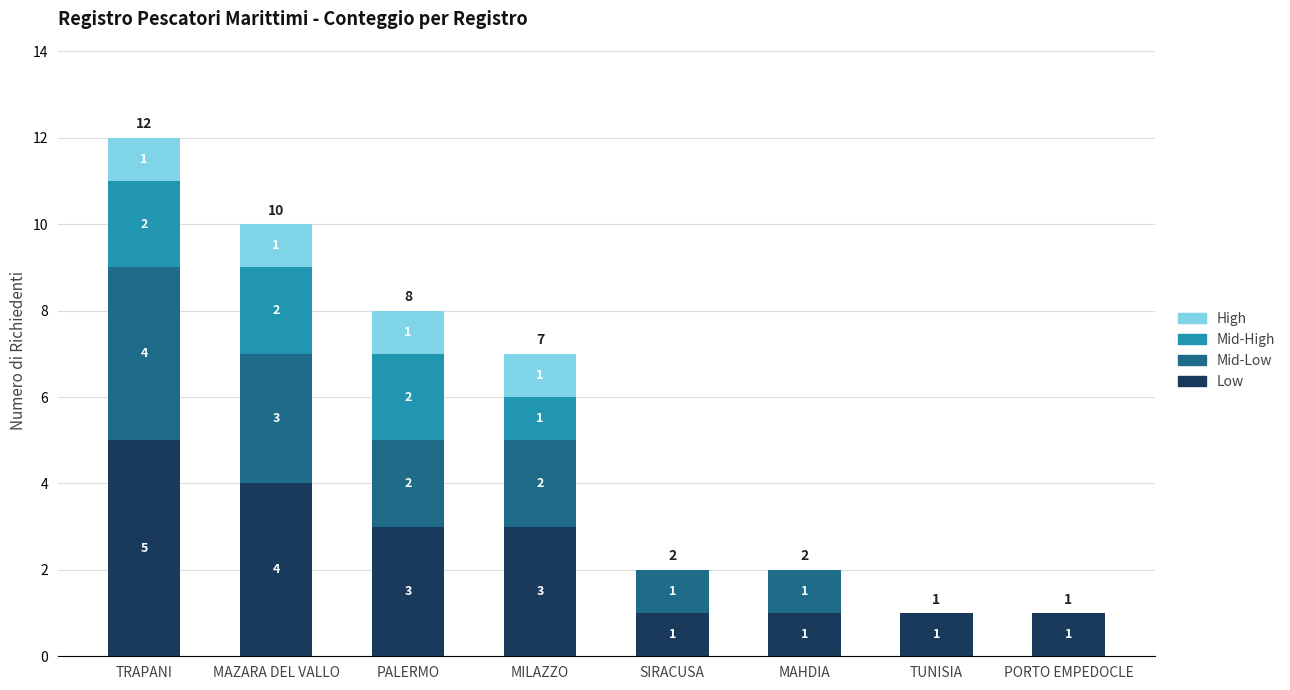

True or false: Low has a value of 8 at TRAPANI.

False